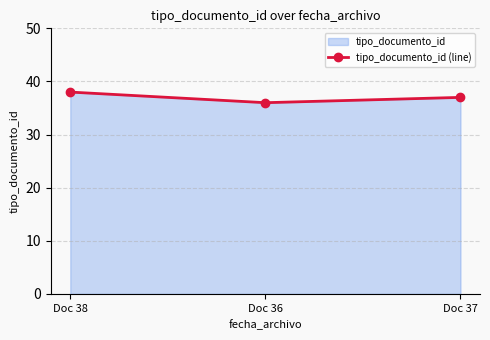

Rank the categories by value from highest to lowest.

Doc 38, Doc 37, Doc 36